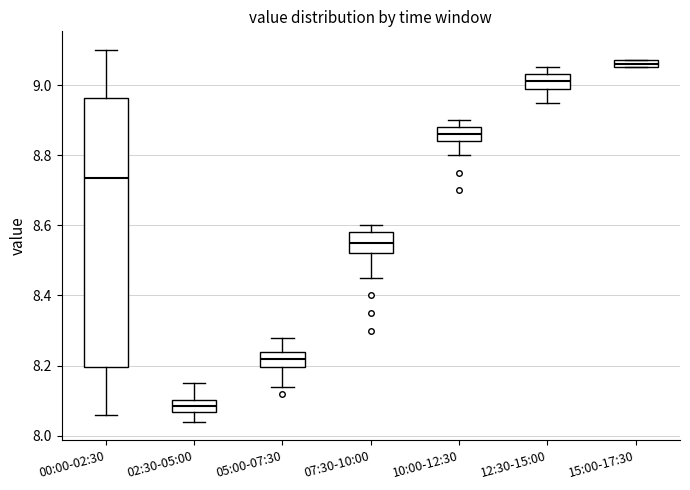

Comparing the boxes themselves (not the whiskers), which one is the tallest?

00:00-02:30